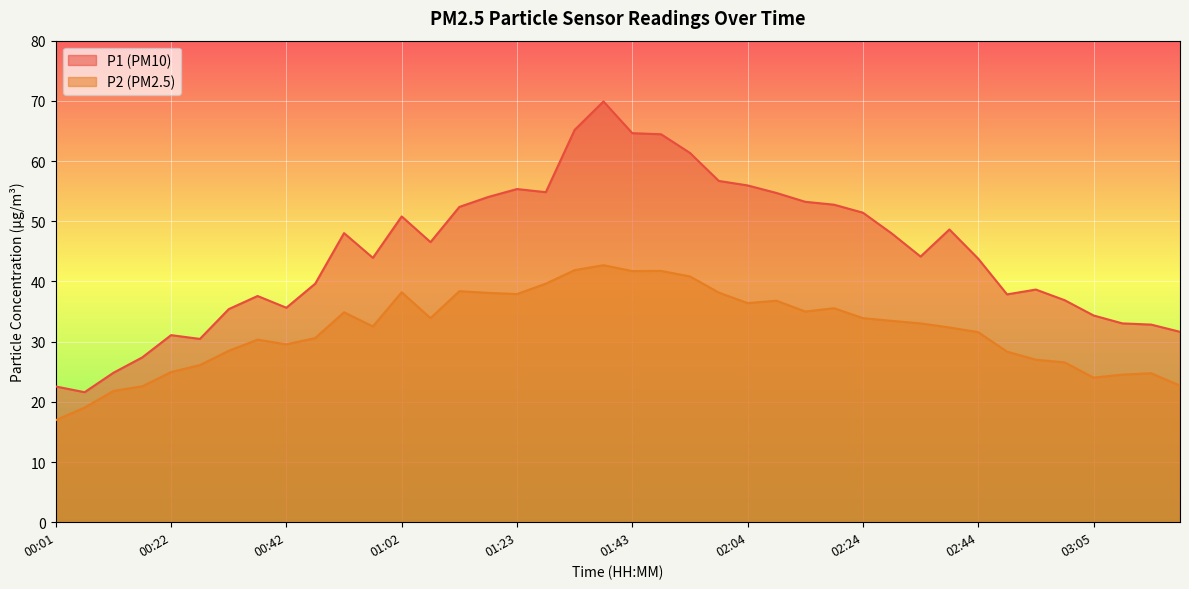

In P1, how many points are higher than both neighbors (excluding endpoints)?

8